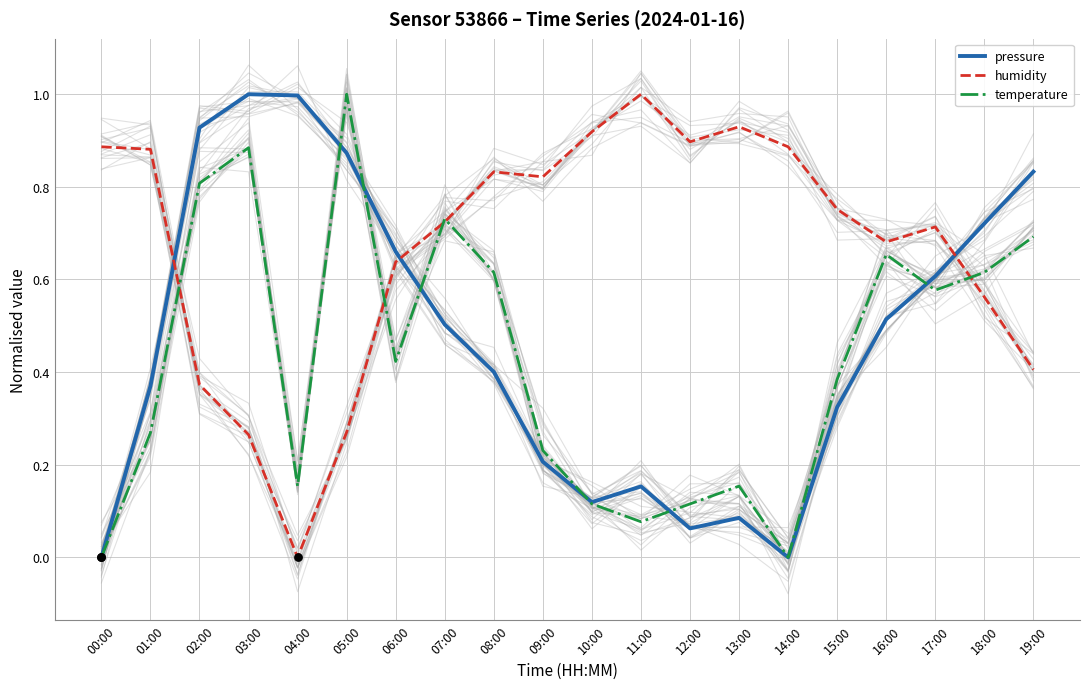

At how many categories does at least one series exceed 0?

20